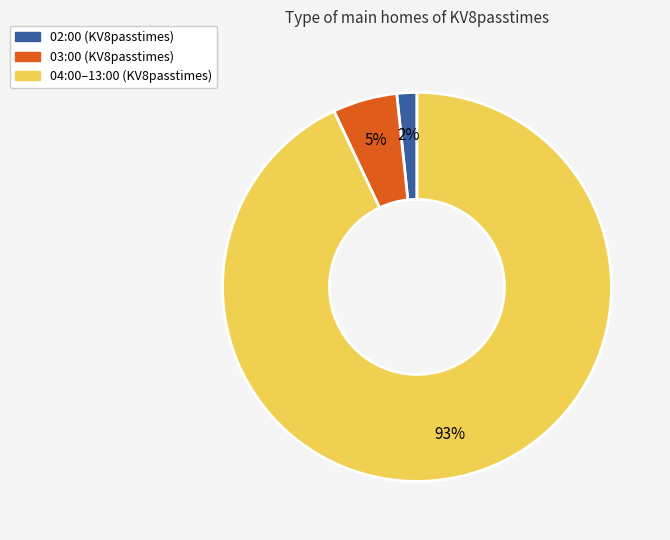

To the nearest percent, what is the average slice percentage?

33%